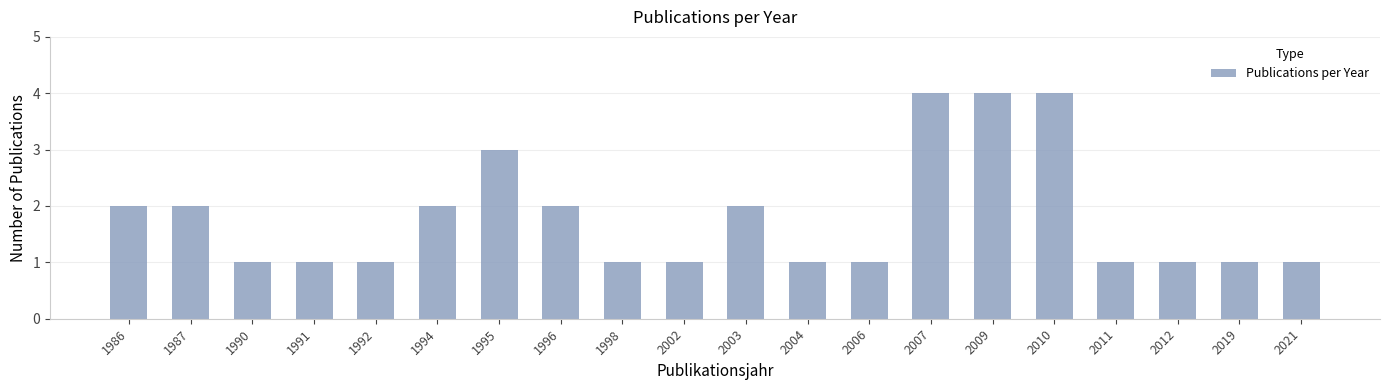

The value at 2003 is 2. True or false?

True